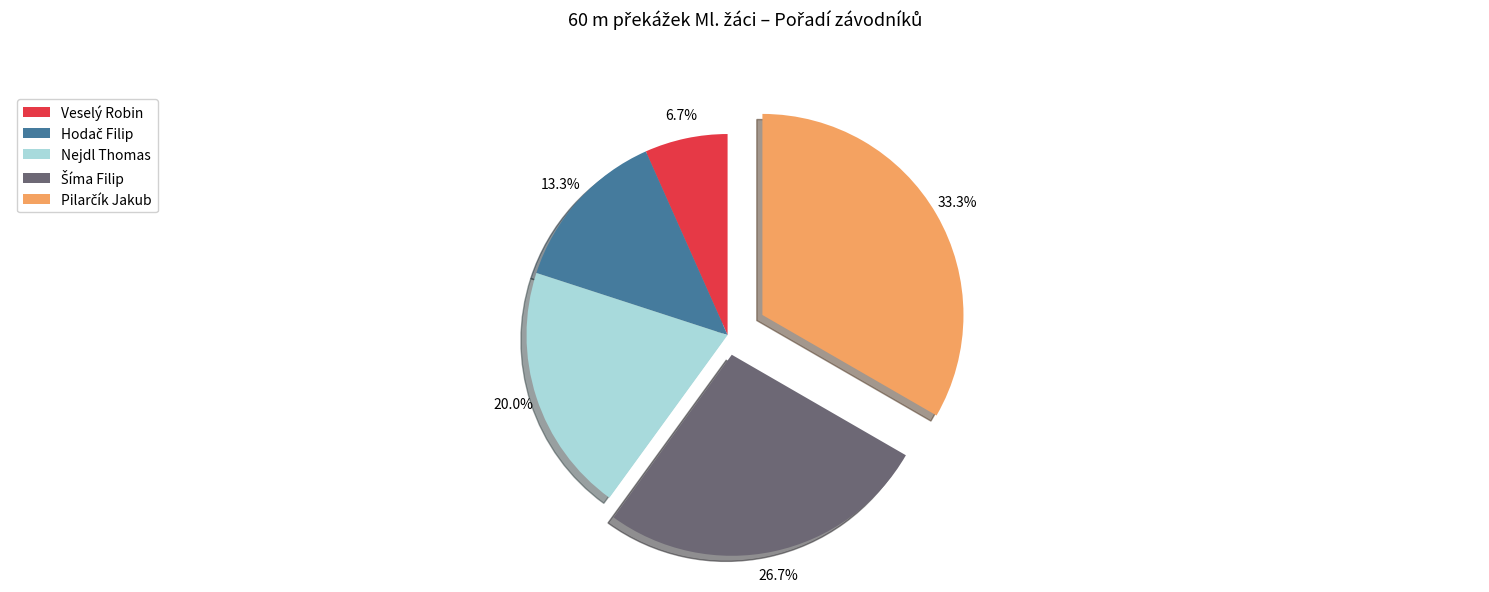

What percentage is NOT represented by Veselý Robin?

93.3%